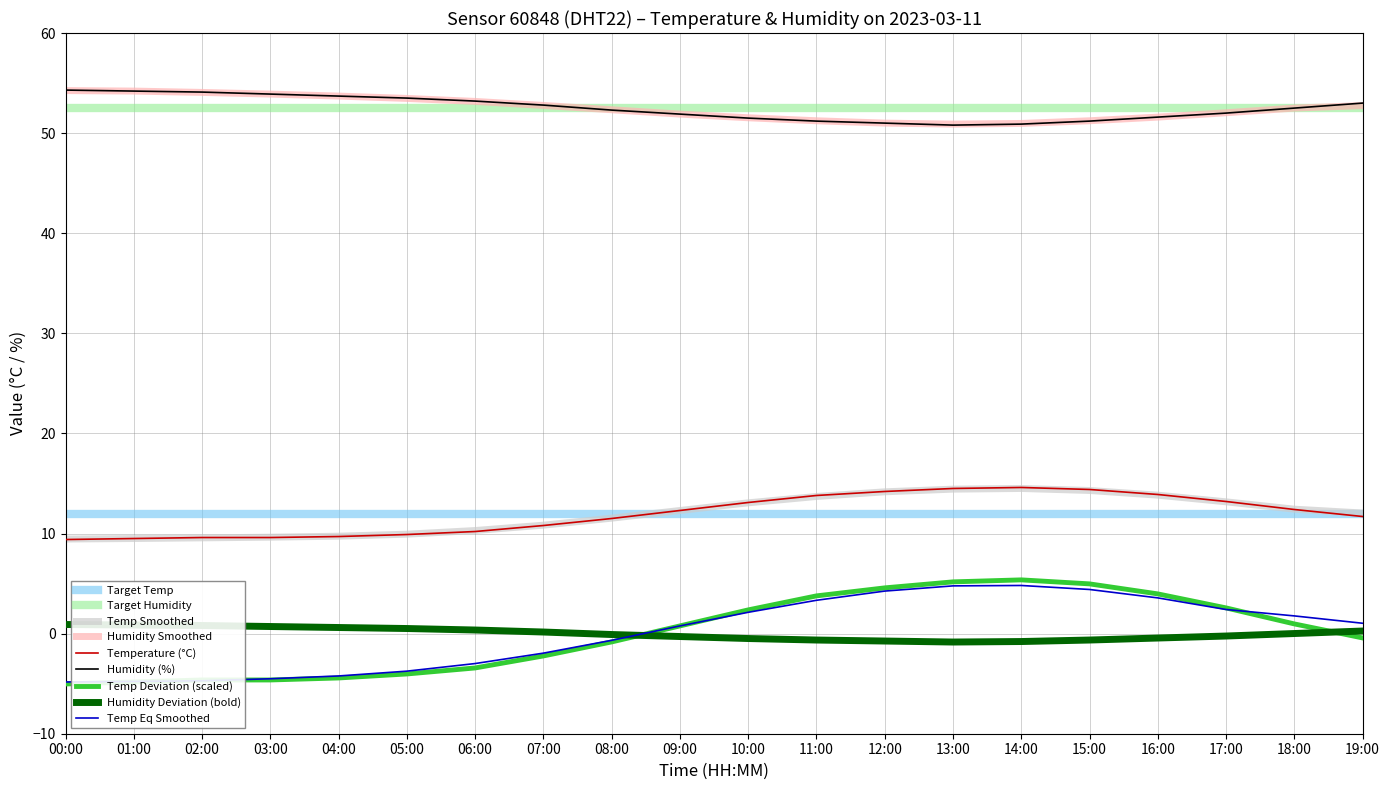

Which series has the largest range (max minus min)?

Temp Deviation (scaled)